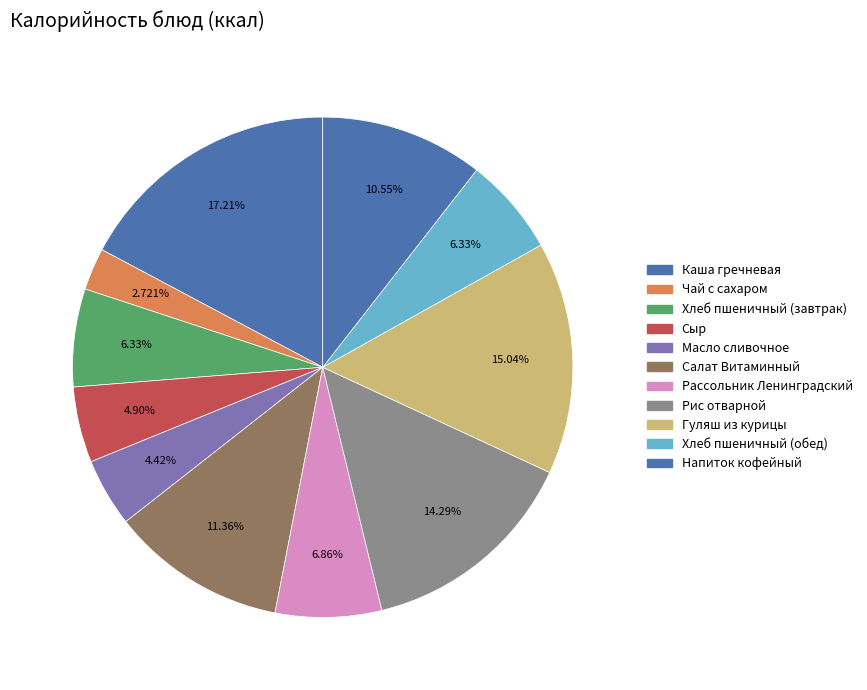

To the nearest percent, what is the average slice percentage?

9%